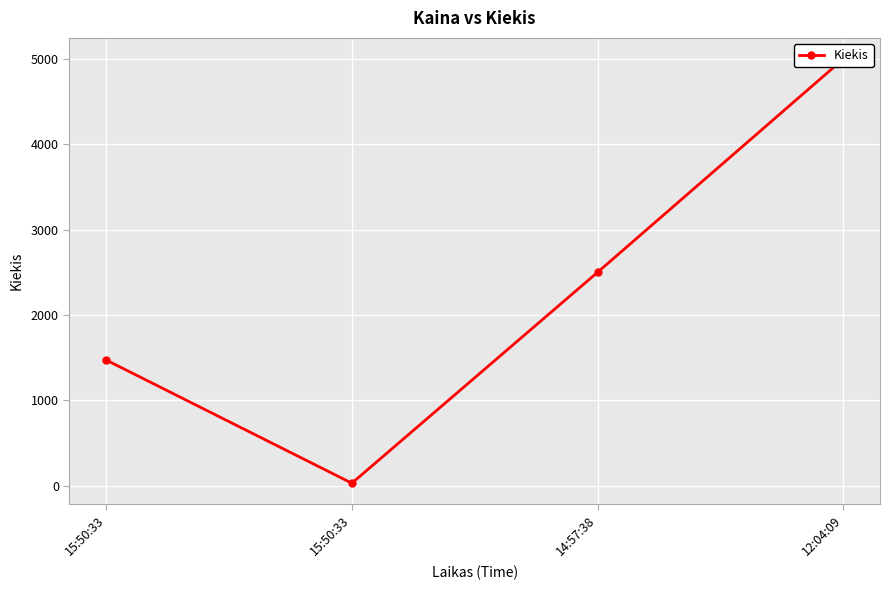

How many data points are less than 2500?

2